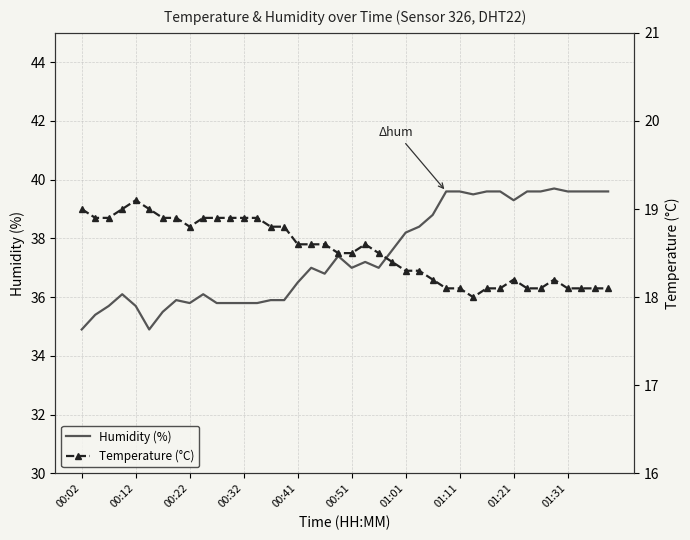

At how many categories does at least one series exceed 32?

40